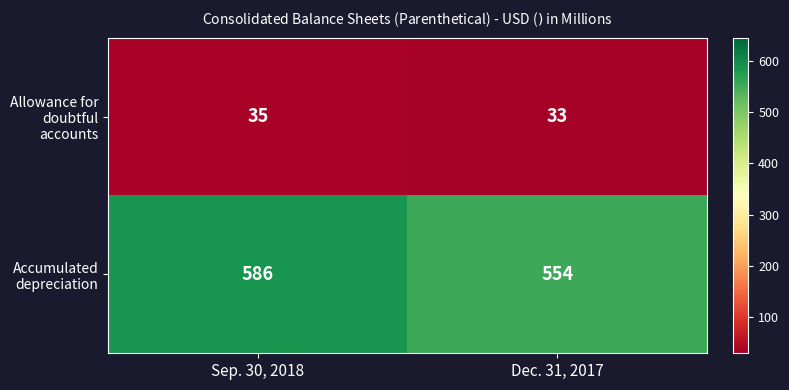

True or false: Accumulated depreciation has a value of 586 at Sep. 30, 2018.

True